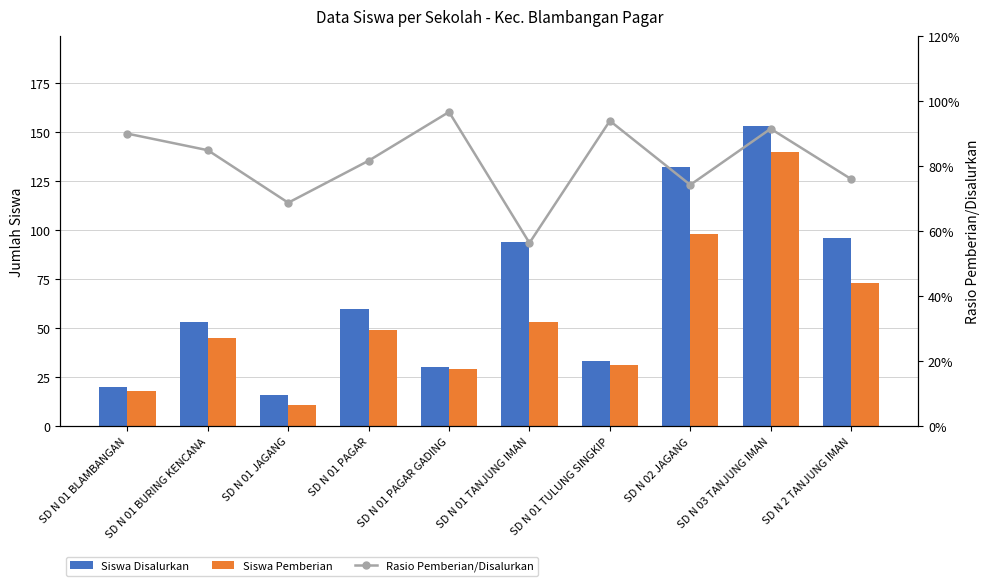

At SD N 01 BURING KENCANA, list the series in order from largest to smallest.

Siswa Disalurkan, Siswa Pemberian, Rasio Pemberian/Disalurkan